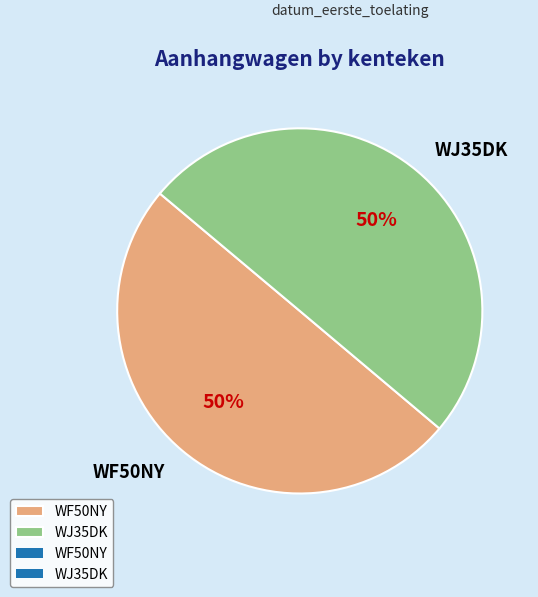

Is the sum of WJ35DK and WF50NY greater than half?

Yes